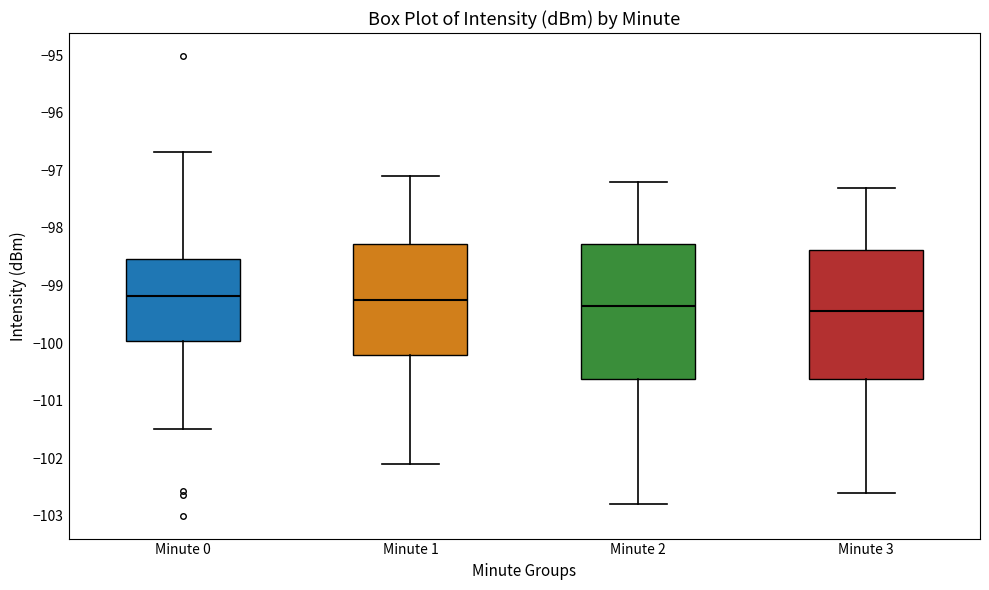

Where does the lower whisker of the box for Minute 0 end on the y-axis? The values are not printed on the chart, so give them approximately, as read against the axis.

-101.5